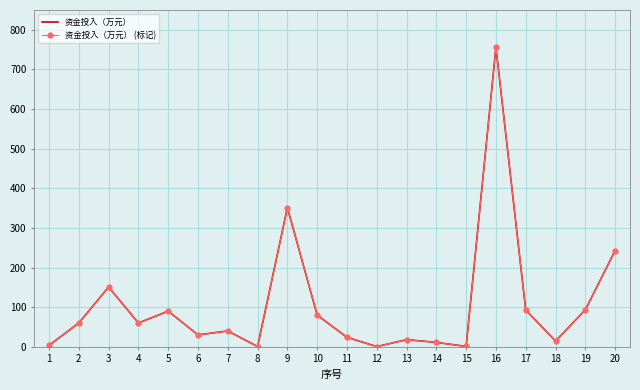

Where is the first local maximum for 资金投入（万元） (标记)?

3